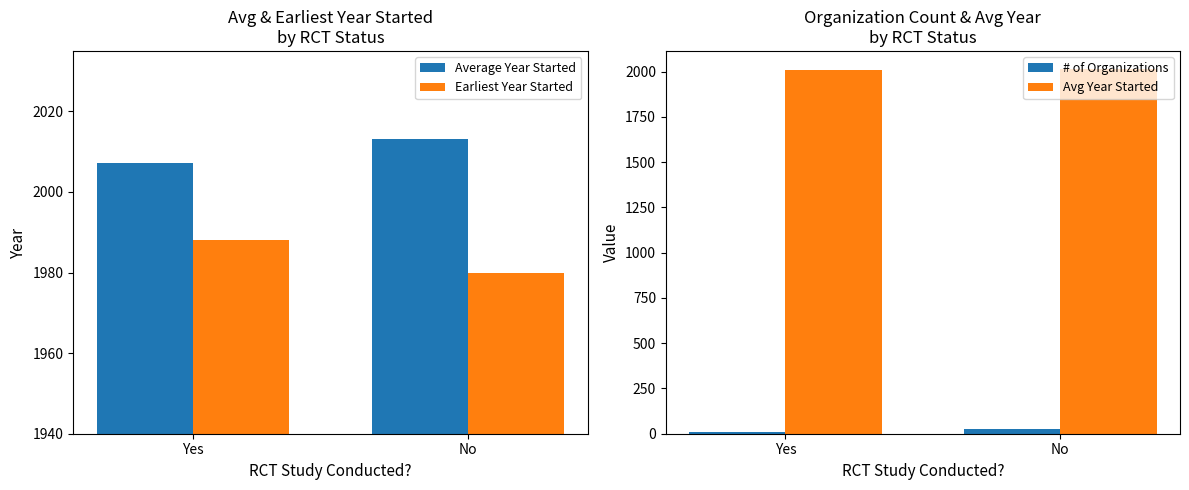

What is the total value across all series at Yes?

6009.2